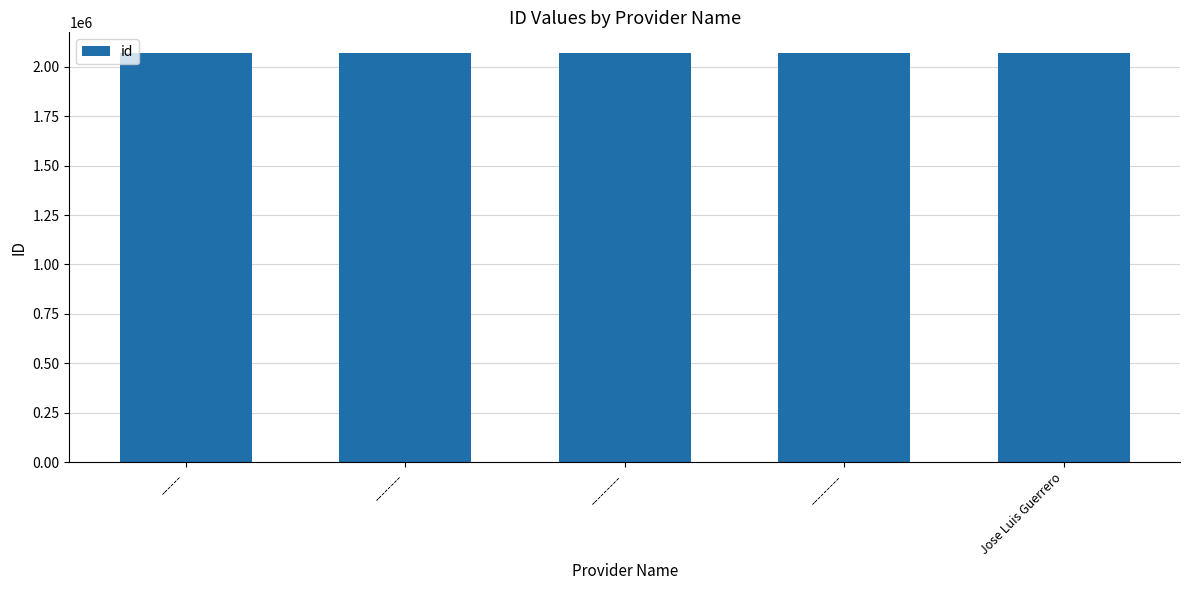

What value does the data have at --------?

2071004